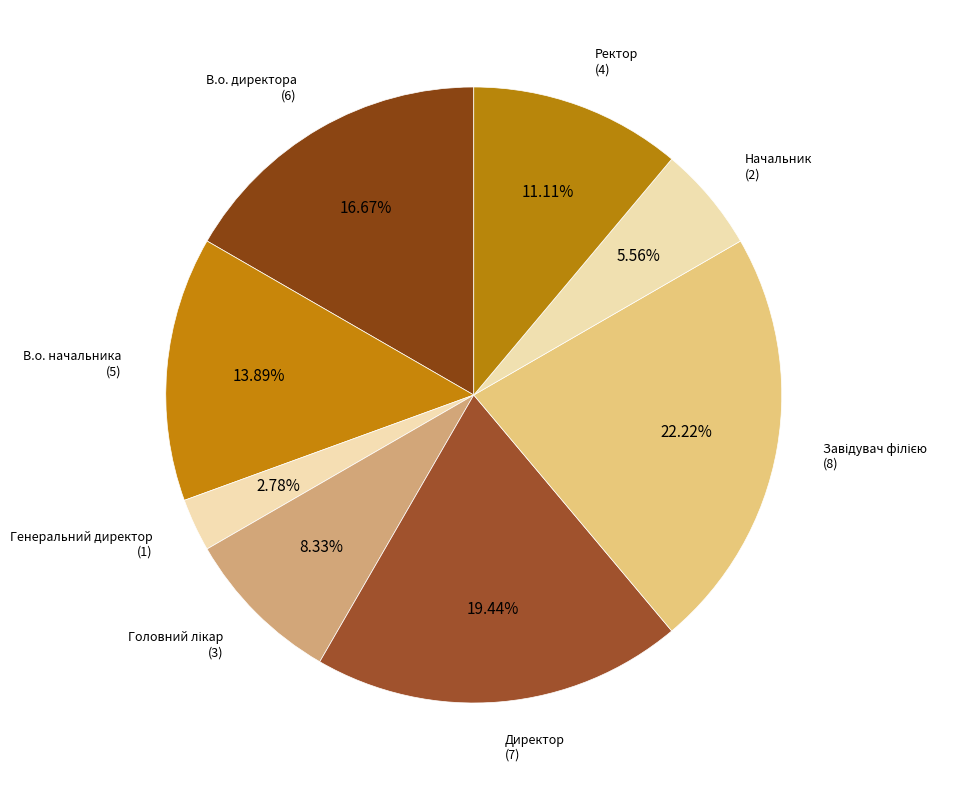

Does any single category account for the majority?

No